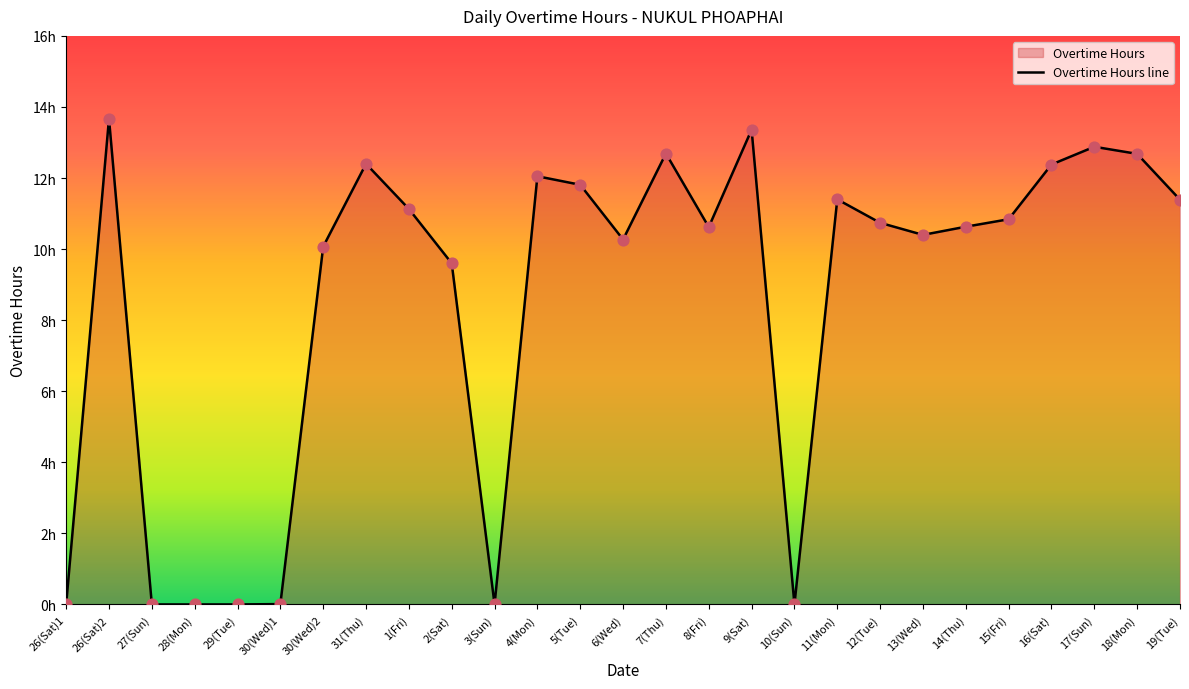

Between 30(Wed)2 and 2(Sat), which is larger?

30(Wed)2